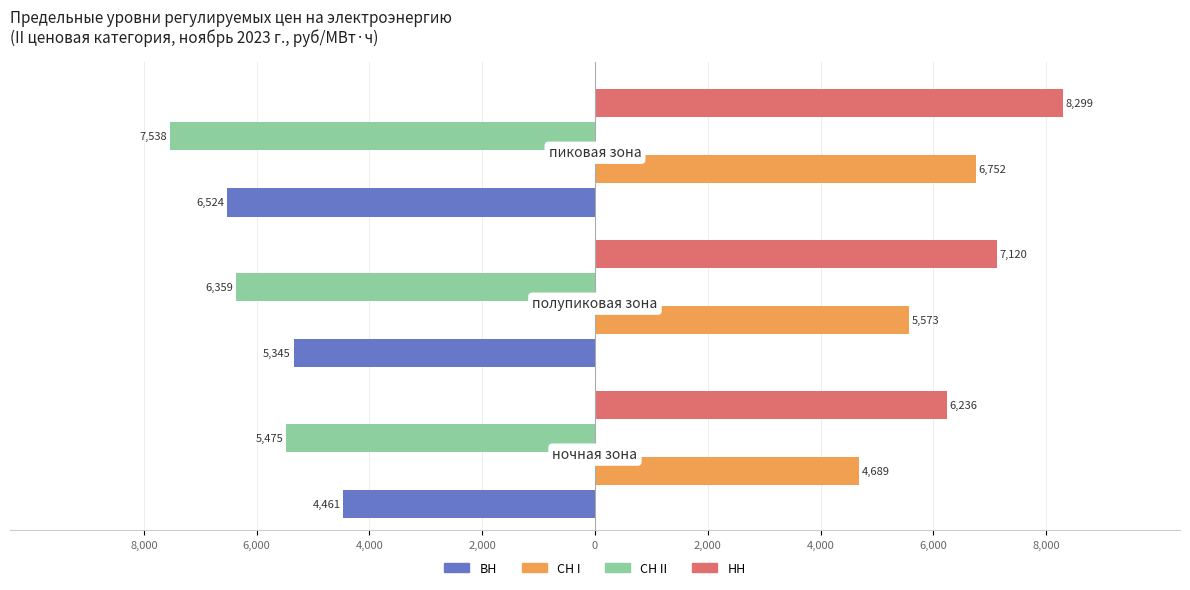

What are all the series names shown in the legend?

ВН, СН I, СН II, НН